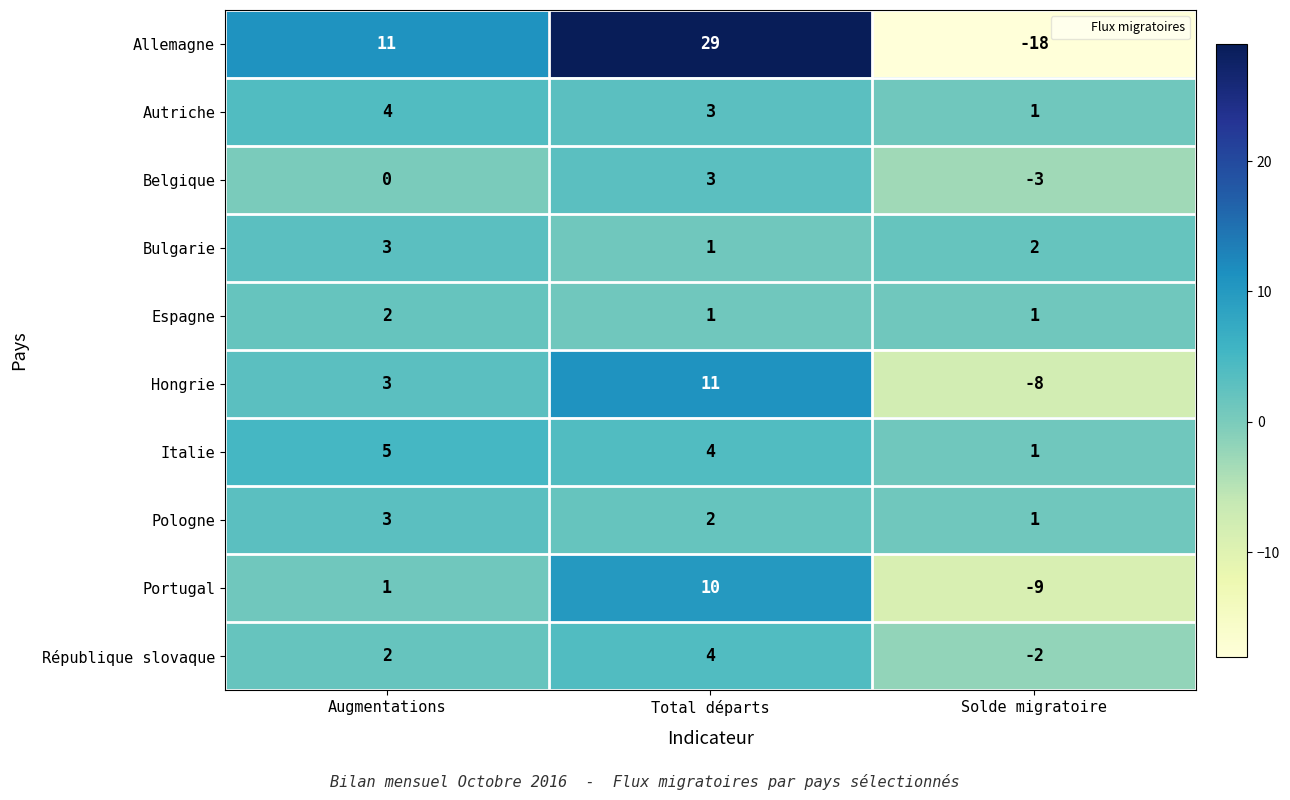

How many negative values does the Hongrie series have?

1